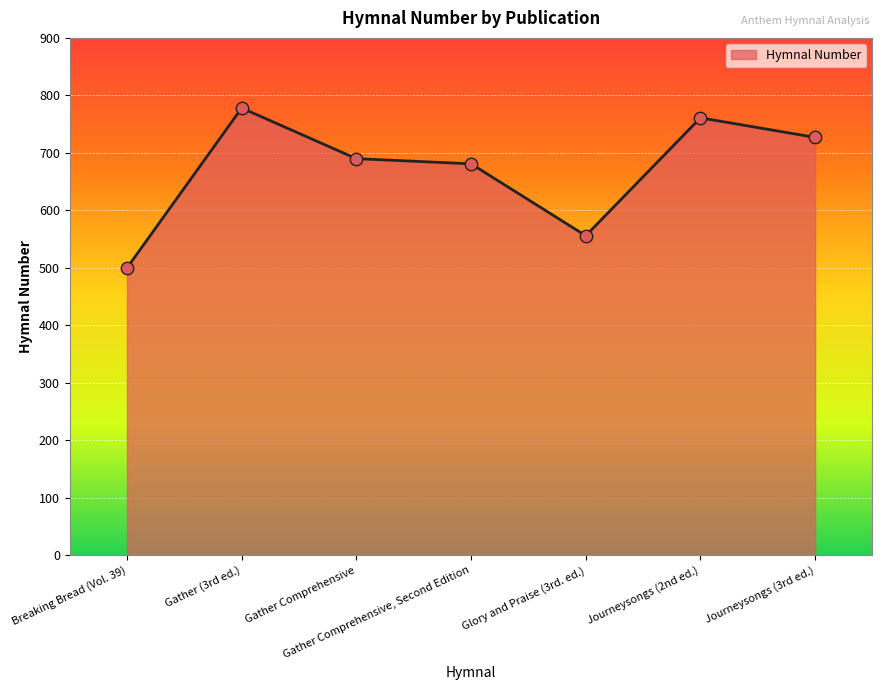

What is the change in value from Gather Comprehensive to Journeysongs (3rd ed.)?

+37